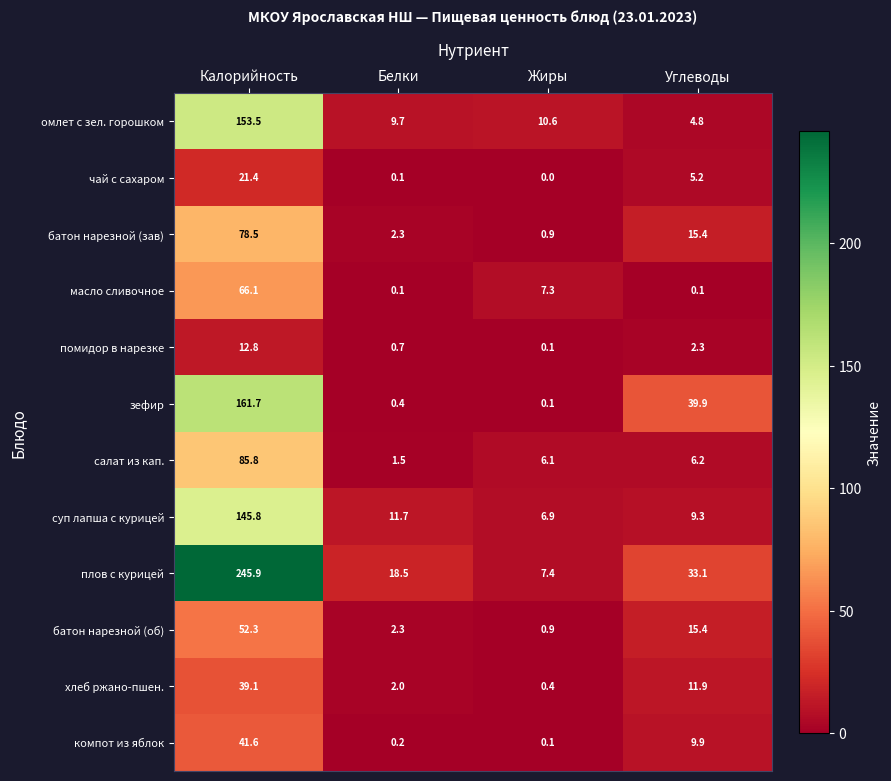

What is the average value of the зефир series?

50.5